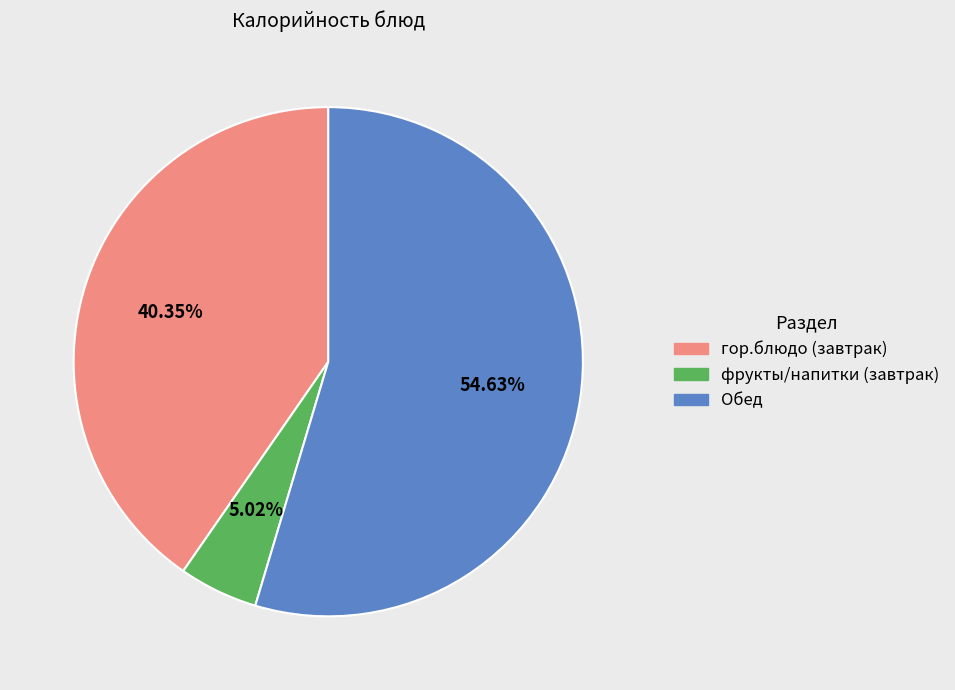

Does any single category account for the majority?

Yes